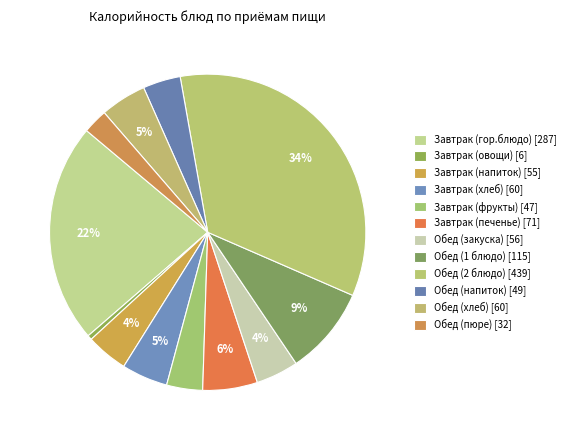

Does Обед (хлеб) represent more than half of the total?

No